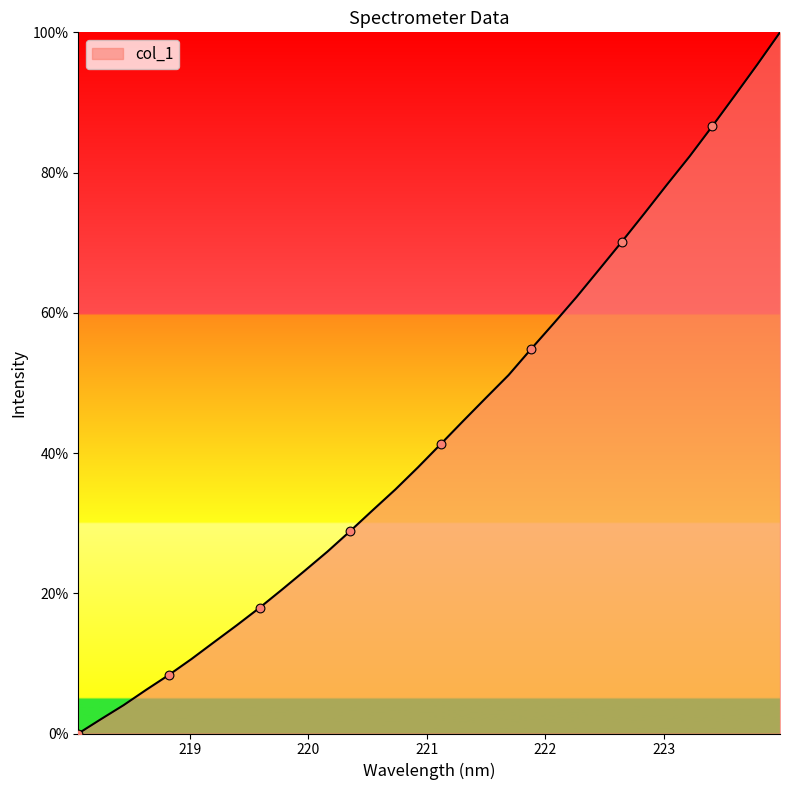

What is the greatest value displayed?

100.0